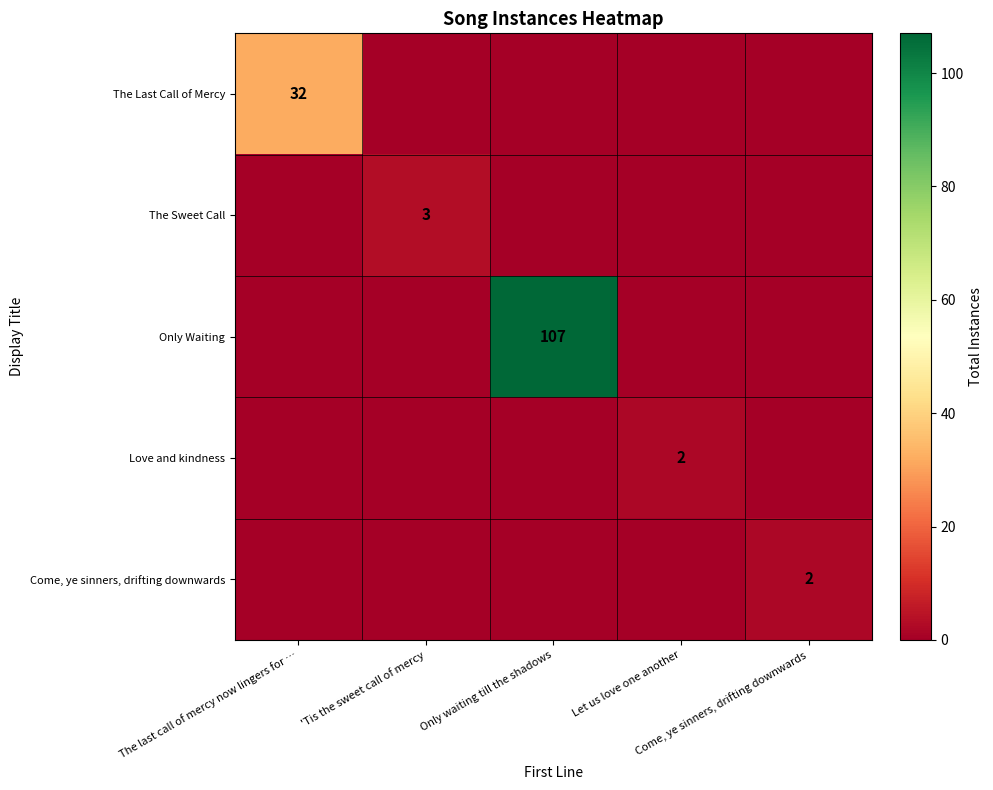

The value of row_2 at Only waiting till the shadows is 149. True or false?

False